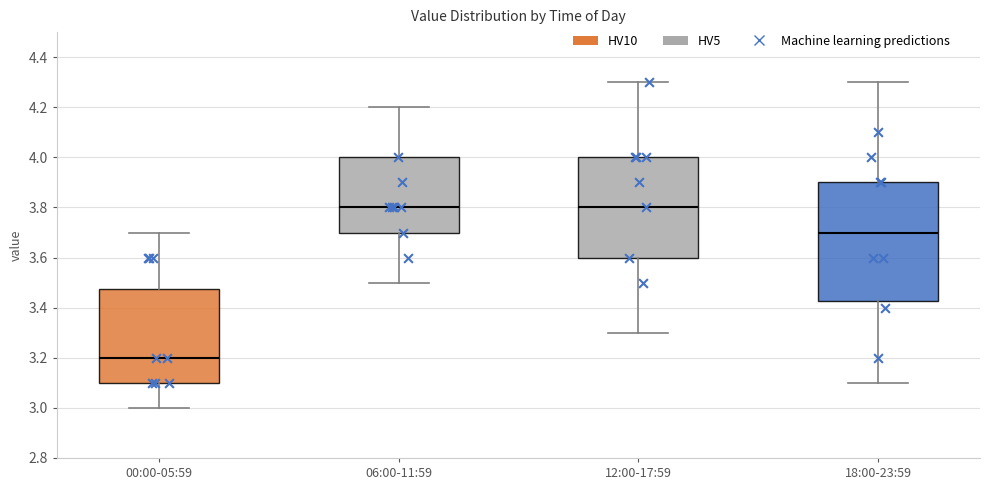

Where does the median line of the box for 00:00-05:59 sit on the y-axis? The values are not printed on the chart, so give them approximately, as read against the axis.

3.20